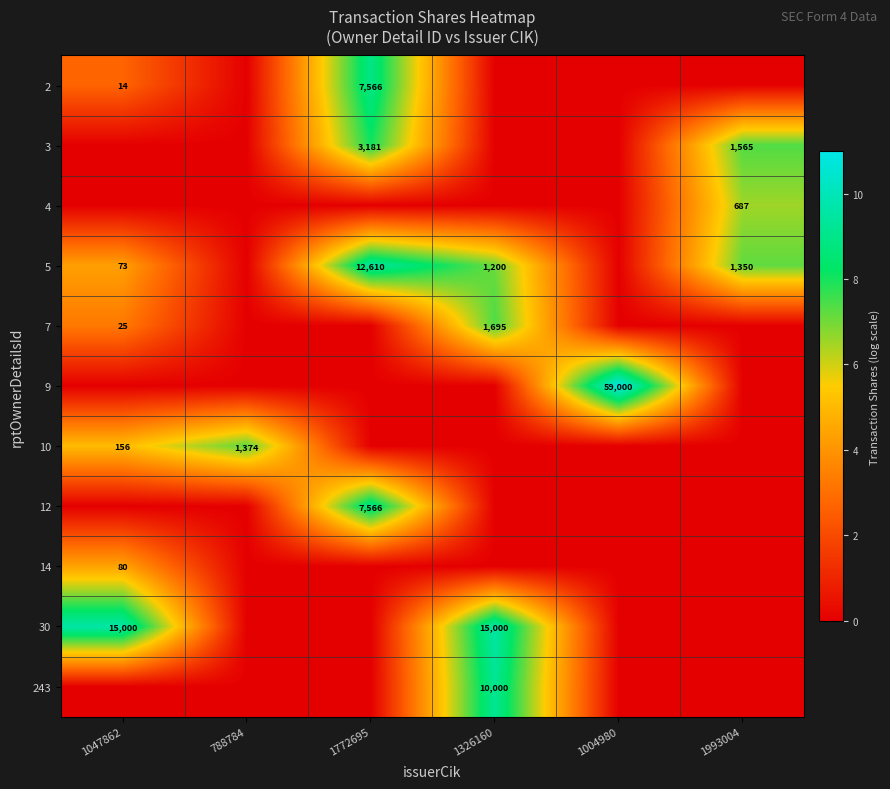

What is the maximum value shown in the chart?

11.0